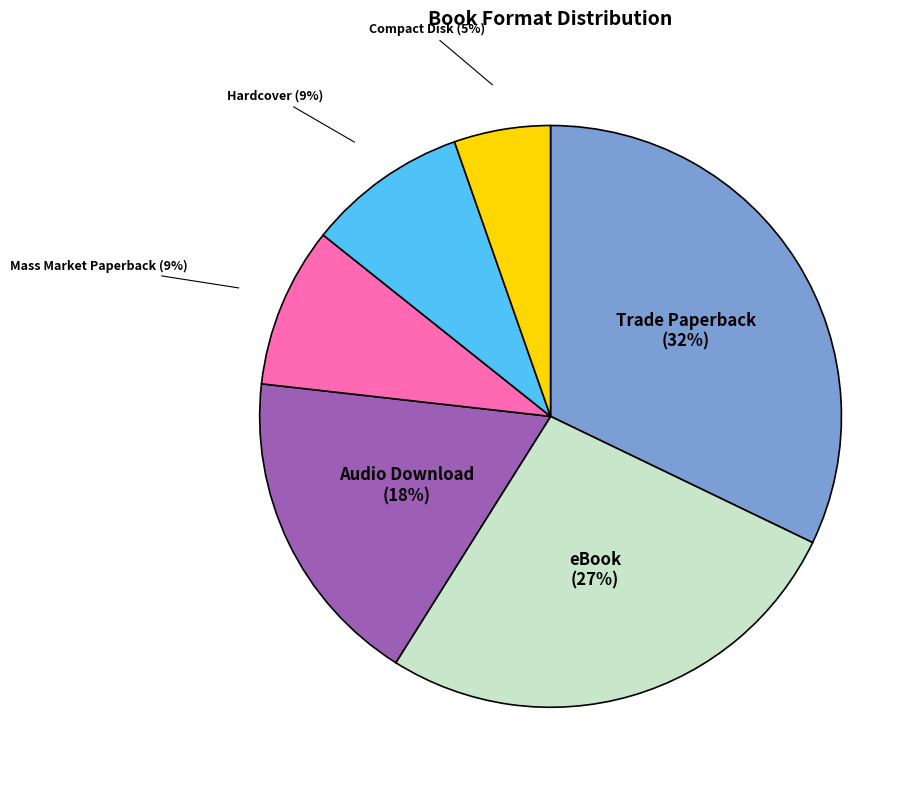

Does Compact Disk (5%) account for over 50% of the chart?

No